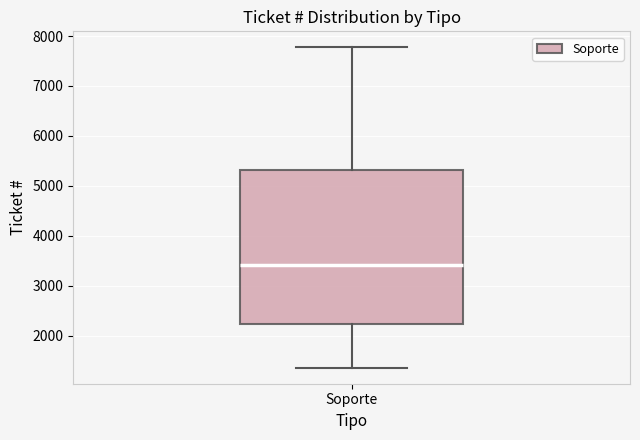

Where is the upper edge of the box for Soporte on the y-axis? The values are not printed on the chart, so give them approximately, as read against the axis.

5300